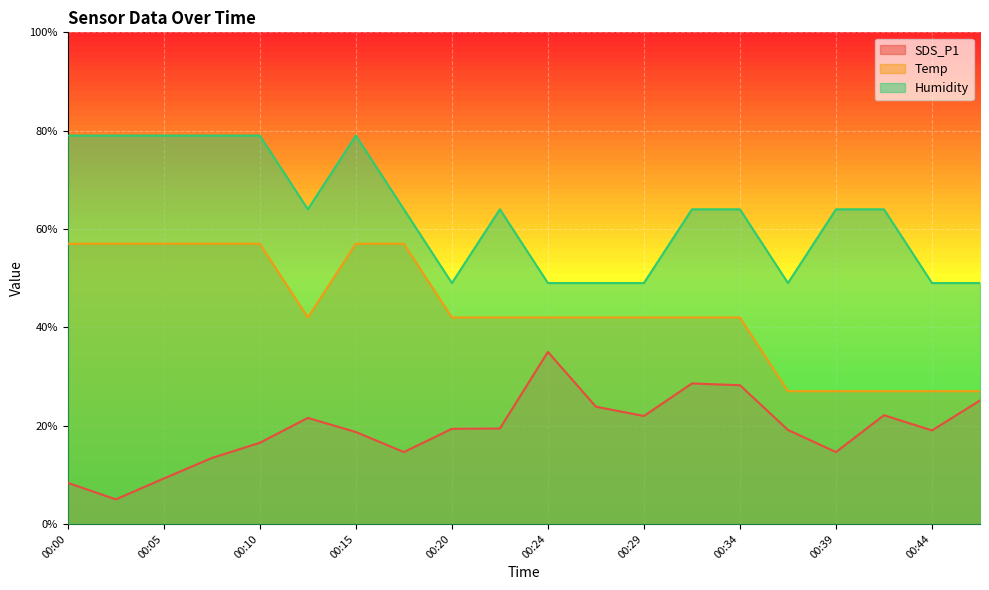

At which category does Temp reach its first local valley?

00:12